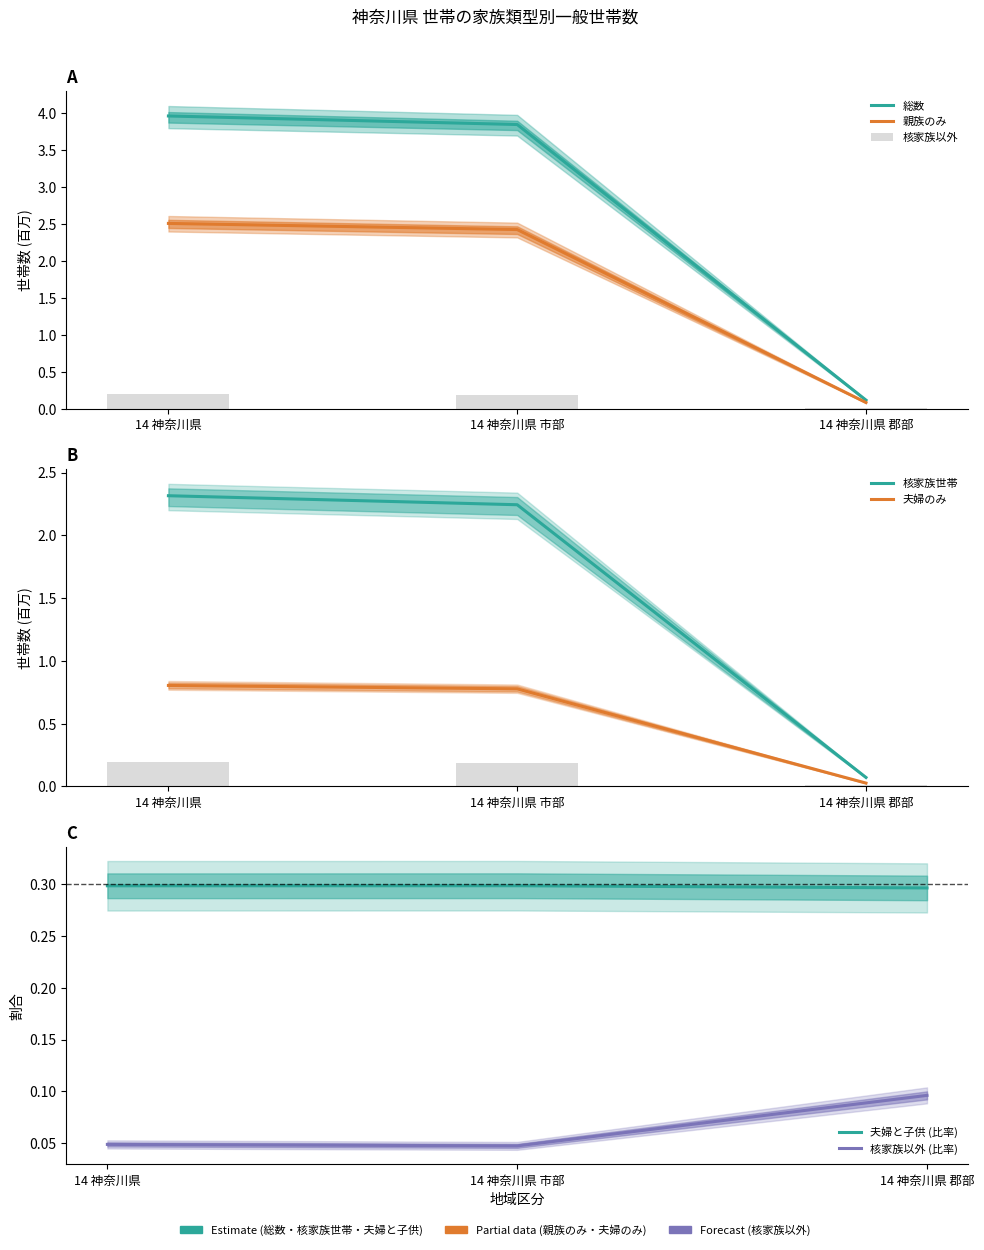

What is the total value across all series at 14 神奈川県 市部?

9.7